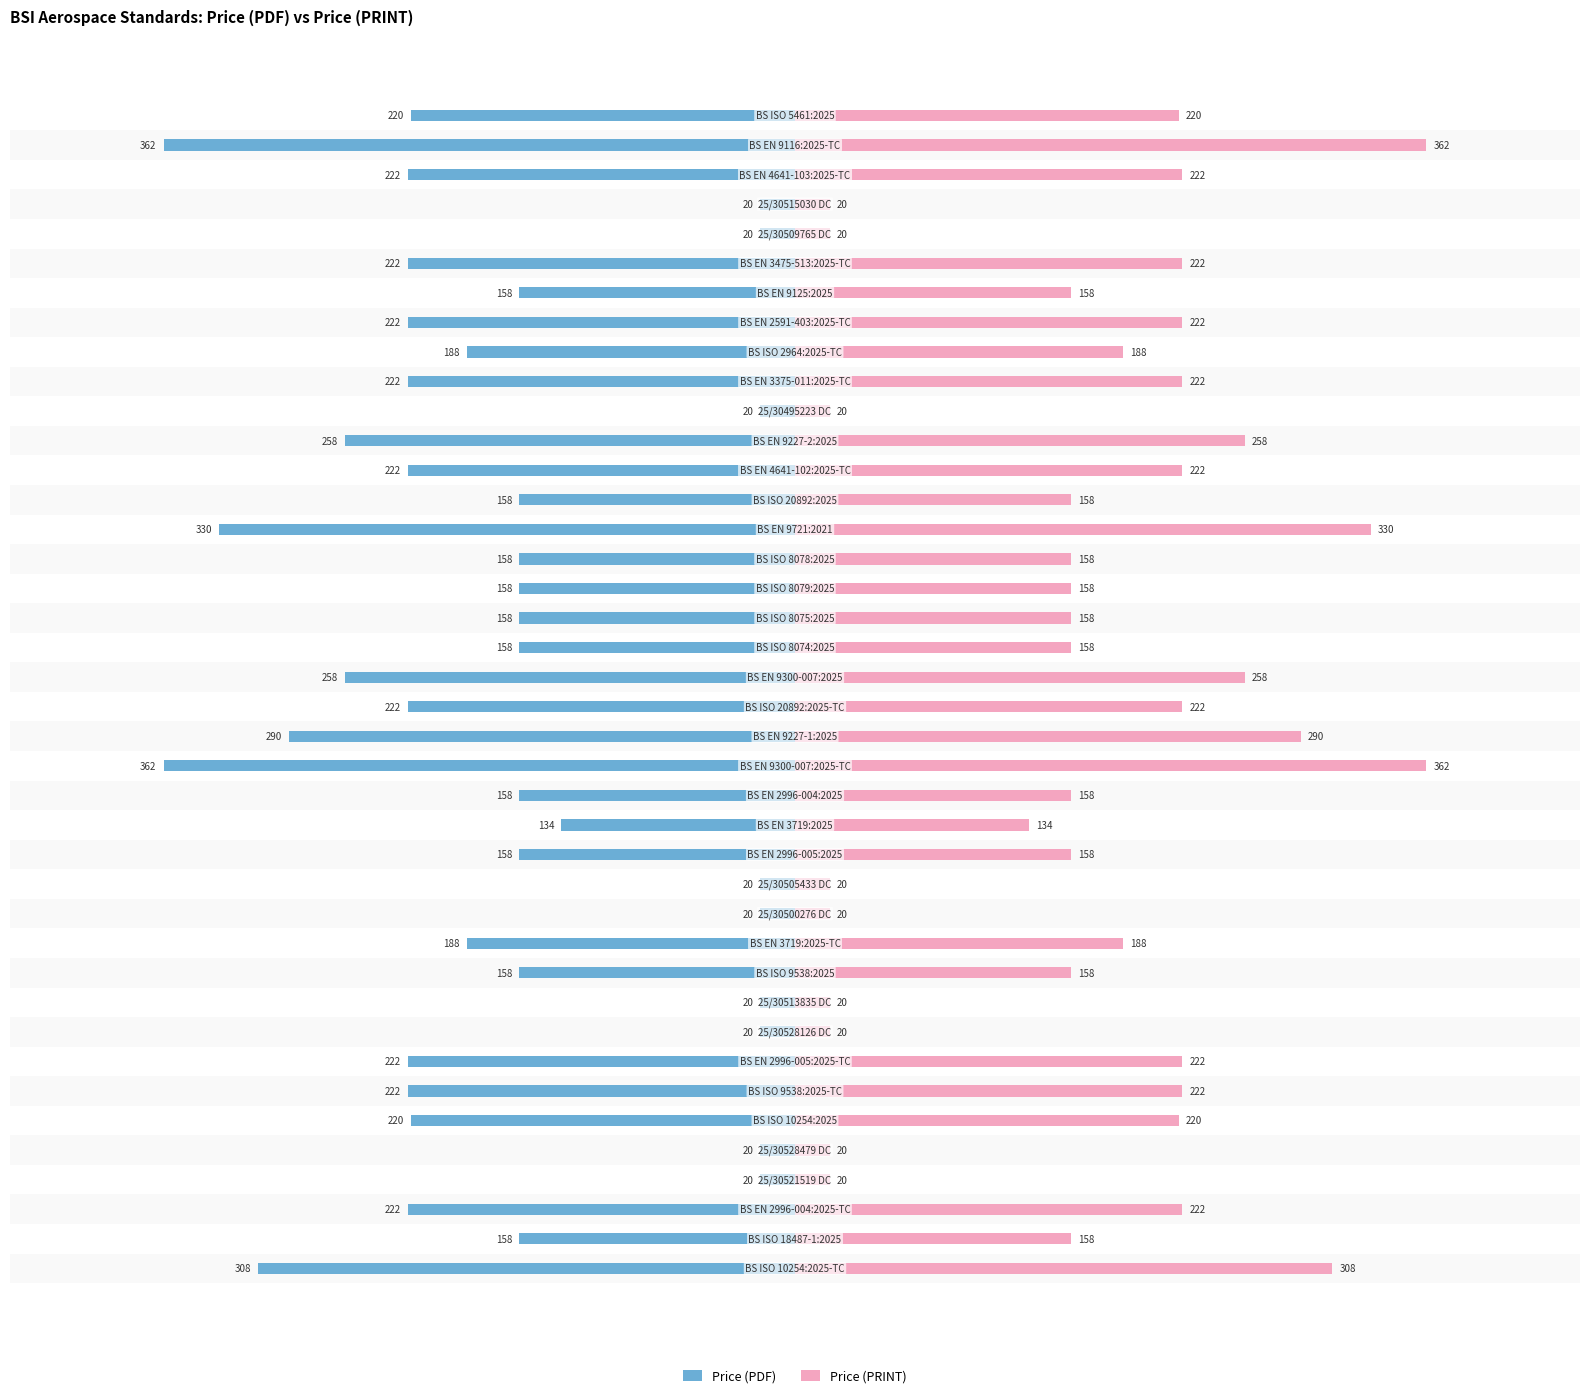

Which series has the largest total across all categories?

Price (PRINT)